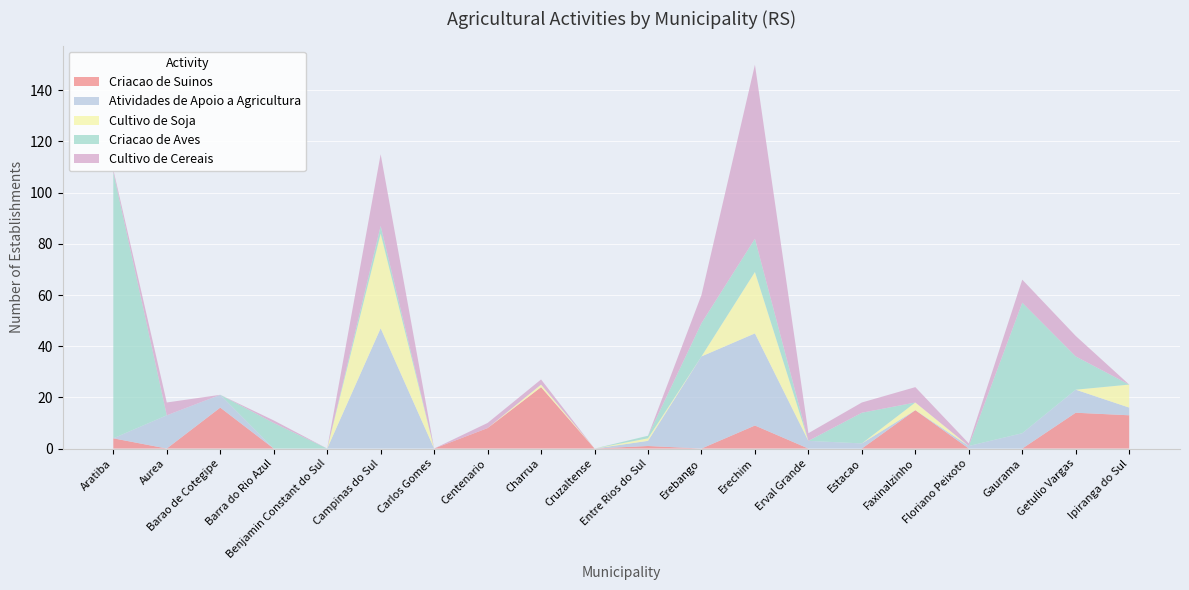

Reading right to left, transcribe all the data shown in this chart.

Criacao de Suinos: Rs-Ipiranga do Sul=13	Rs-Getulio Vargas=14	Rs-Gaurama=0	Rs-Floriano Peixoto=0	Rs-Faxinalzinho=15	Rs-Estacao=0	Rs-Erval Grande=0	Rs-Erechim=9	Rs-Erebango=0	Rs-Entre Rios do Sul=1	Rs-Cruzaltense=0	Rs-Charrua=24	Rs-Centenario=8	Rs-Carlos Gomes=0	Rs-Campinas do Sul=0	Rs-Benjamin Constant do Sul=0	Rs-Barra do Rio Azul=0	Rs-Barao de Cotegipe=16	Rs-Aurea=0	Rs-Aratiba=4
Atividades de Apoio a Agricultura: Rs-Ipiranga do Sul=3	Rs-Getulio Vargas=9	Rs-Gaurama=6	Rs-Floriano Peixoto=1	Rs-Faxinalzinho=0	Rs-Estacao=2	Rs-Erval Grande=3	Rs-Erechim=36	Rs-Erebango=36	Rs-Entre Rios do Sul=2	Rs-Cruzaltense=0	Rs-Charrua=0	Rs-Centenario=0	Rs-Carlos Gomes=0	Rs-Campinas do Sul=47	Rs-Benjamin Constant do Sul=0	Rs-Barra do Rio Azul=0	Rs-Barao de Cotegipe=5	Rs-Aurea=13	Rs-Aratiba=0
Cultivo de Soja: Rs-Ipiranga do Sul=9	Rs-Getulio Vargas=0	Rs-Gaurama=0	Rs-Floriano Peixoto=0	Rs-Faxinalzinho=3	Rs-Estacao=0	Rs-Erval Grande=0	Rs-Erechim=24	Rs-Erebango=0	Rs-Entre Rios do Sul=1	Rs-Cruzaltense=0	Rs-Charrua=1	Rs-Centenario=0	Rs-Carlos Gomes=0	Rs-Campinas do Sul=37	Rs-Benjamin Constant do Sul=0	Rs-Barra do Rio Azul=0	Rs-Barao de Cotegipe=0	Rs-Aurea=0	Rs-Aratiba=0
Criacao de Aves: Rs-Ipiranga do Sul=0	Rs-Getulio Vargas=13	Rs-Gaurama=51	Rs-Floriano Peixoto=0	Rs-Faxinalzinho=0	Rs-Estacao=12	Rs-Erval Grande=0	Rs-Erechim=13	Rs-Erebango=13	Rs-Entre Rios do Sul=1	Rs-Cruzaltense=0	Rs-Charrua=0	Rs-Centenario=0	Rs-Carlos Gomes=0	Rs-Campinas do Sul=3	Rs-Benjamin Constant do Sul=0	Rs-Barra do Rio Azul=10	Rs-Barao de Cotegipe=0	Rs-Aurea=0	Rs-Aratiba=104
Cultivo de Cereais: Rs-Ipiranga do Sul=0	Rs-Getulio Vargas=8	Rs-Gaurama=9	Rs-Floriano Peixoto=1	Rs-Faxinalzinho=6	Rs-Estacao=4	Rs-Erval Grande=3	Rs-Erechim=68	Rs-Erebango=11	Rs-Entre Rios do Sul=0	Rs-Cruzaltense=0	Rs-Charrua=2	Rs-Centenario=2	Rs-Carlos Gomes=0	Rs-Campinas do Sul=28	Rs-Benjamin Constant do Sul=0	Rs-Barra do Rio Azul=1	Rs-Barao de Cotegipe=0	Rs-Aurea=5	Rs-Aratiba=1